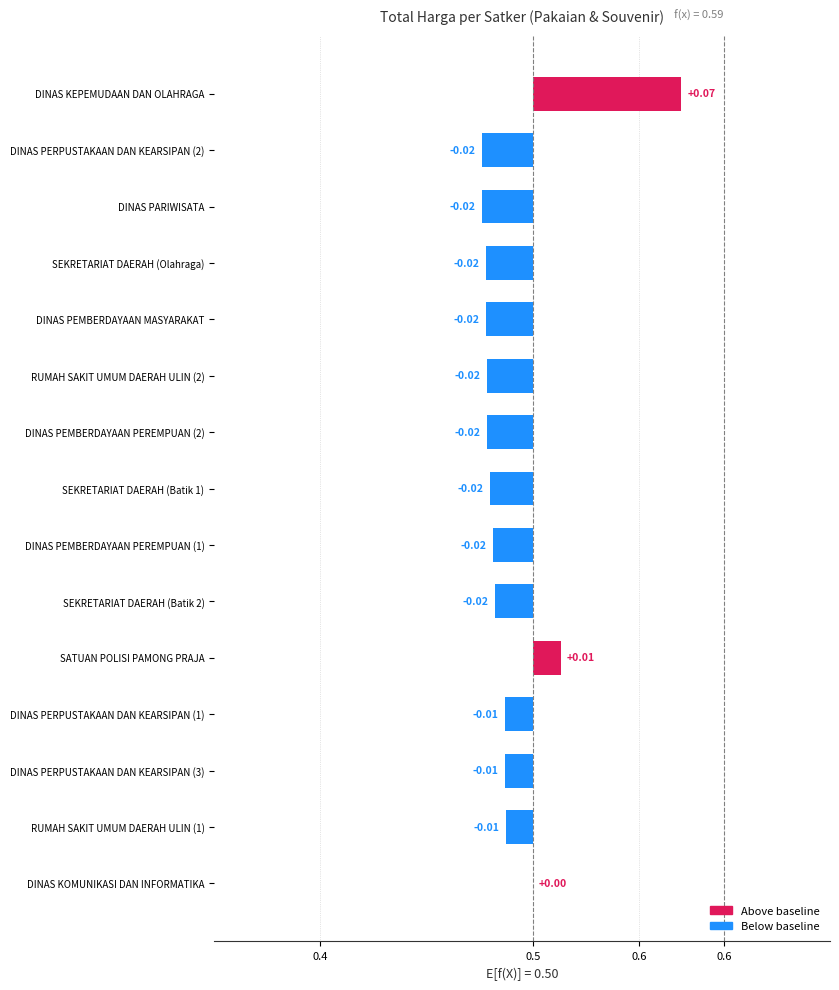

Where is the data nearest to the value 0?

DINAS KOMUNIKASI DAN INFORMATIKA